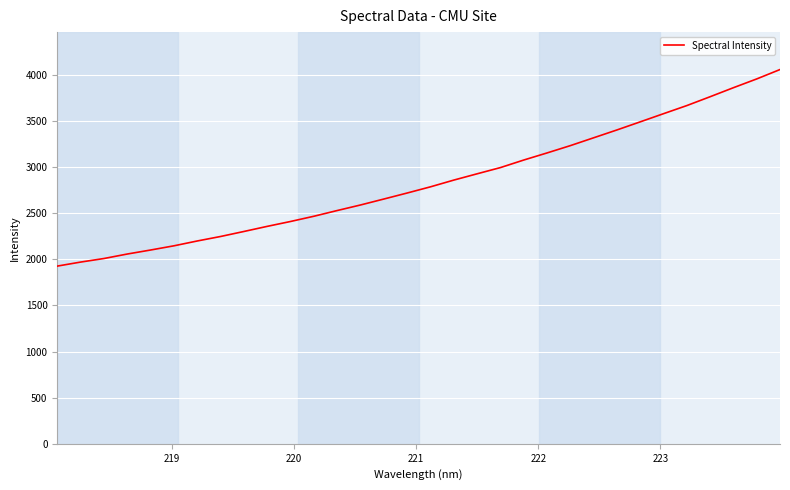

What is the greatest value displayed?

4056.8